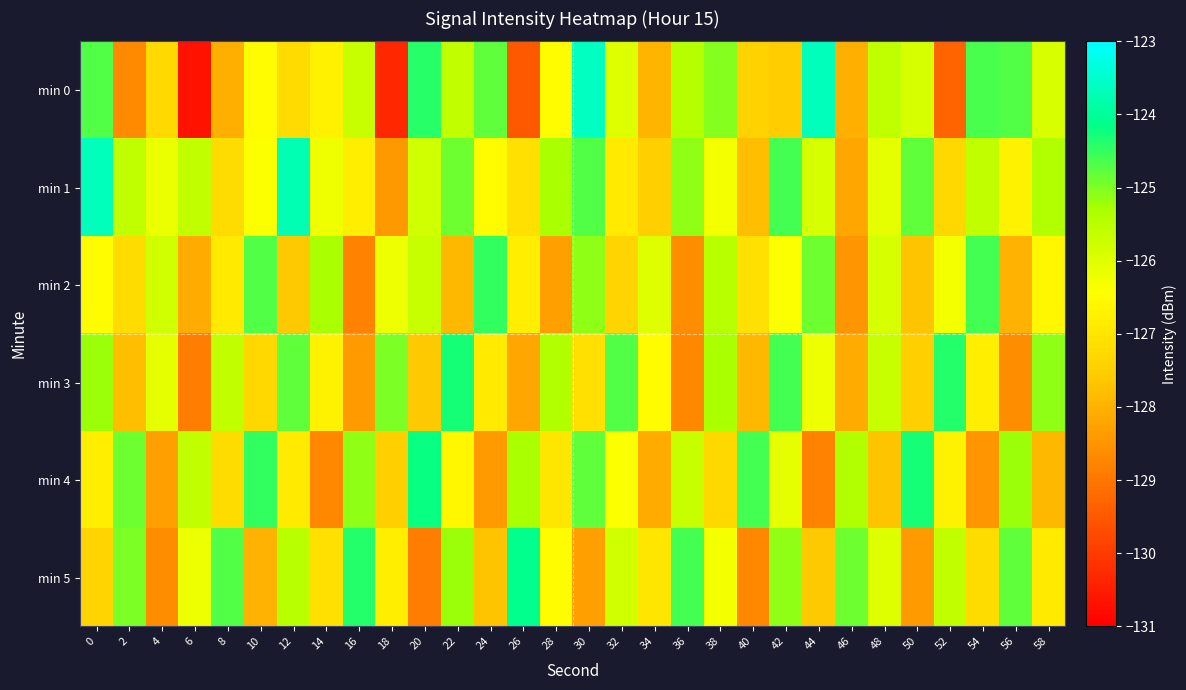

What is the spread (max minus min) of values at 34?

2.1